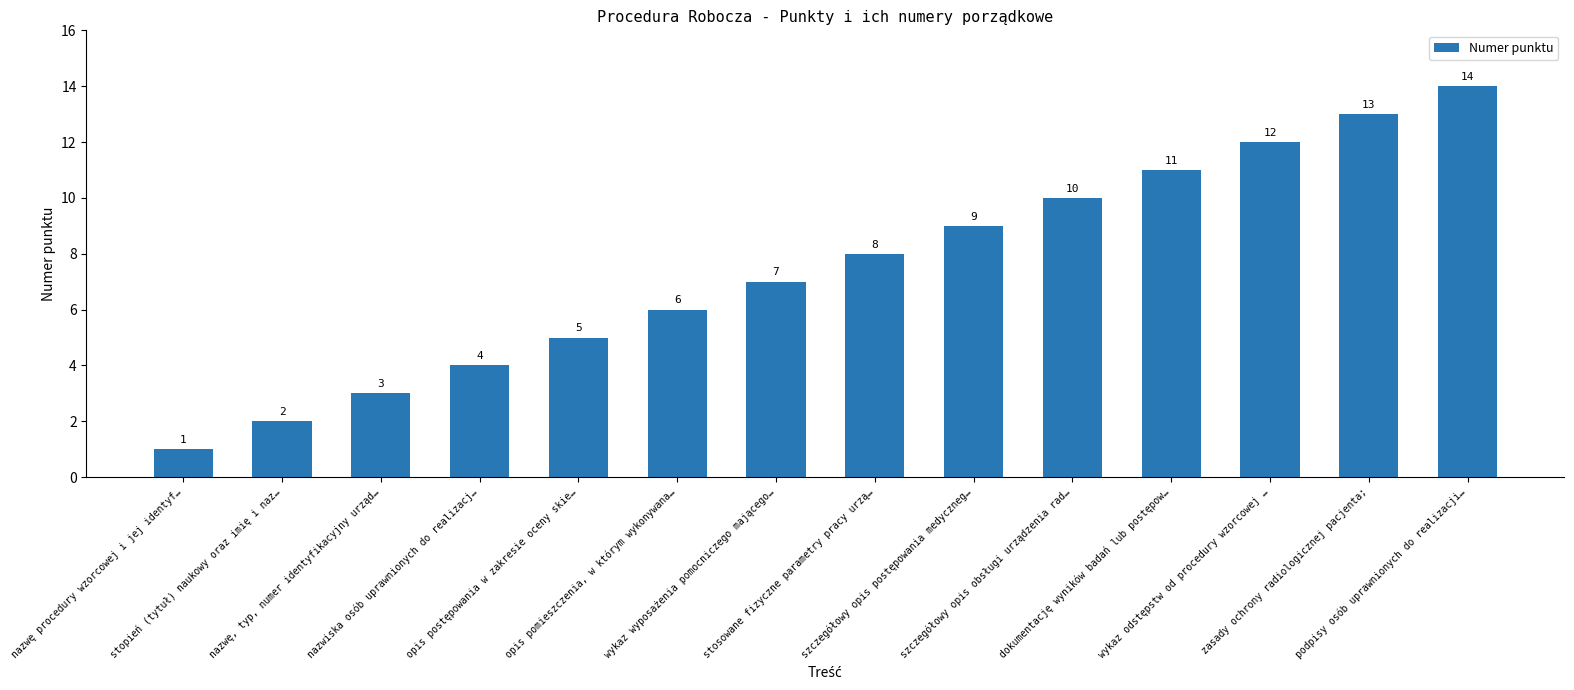

What is the sum of the values at wykaz odstępstw od procedury wzorcowej … and podpisy osób uprawnionych do realizacji…?

26